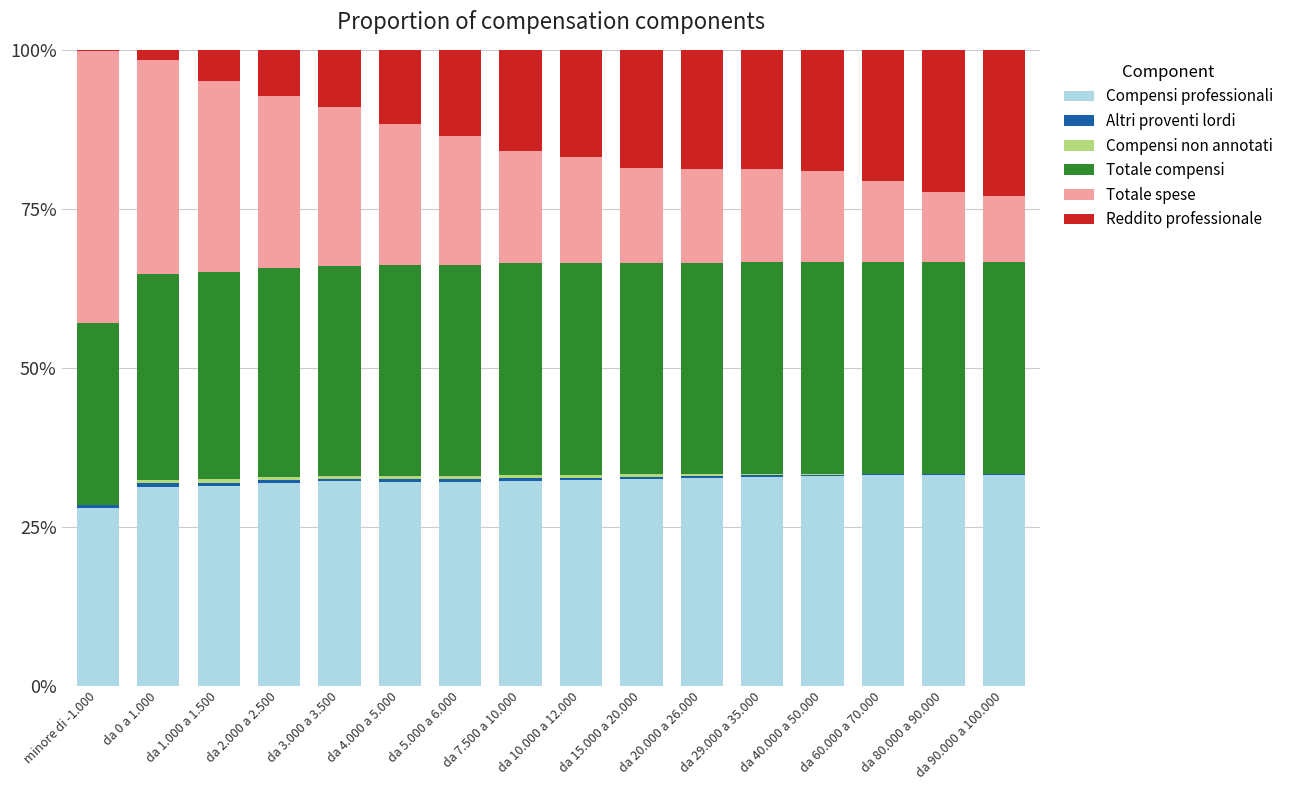

Is it true that Compensi professionali equals 57.6 at da 90.000 a 100.000?

False